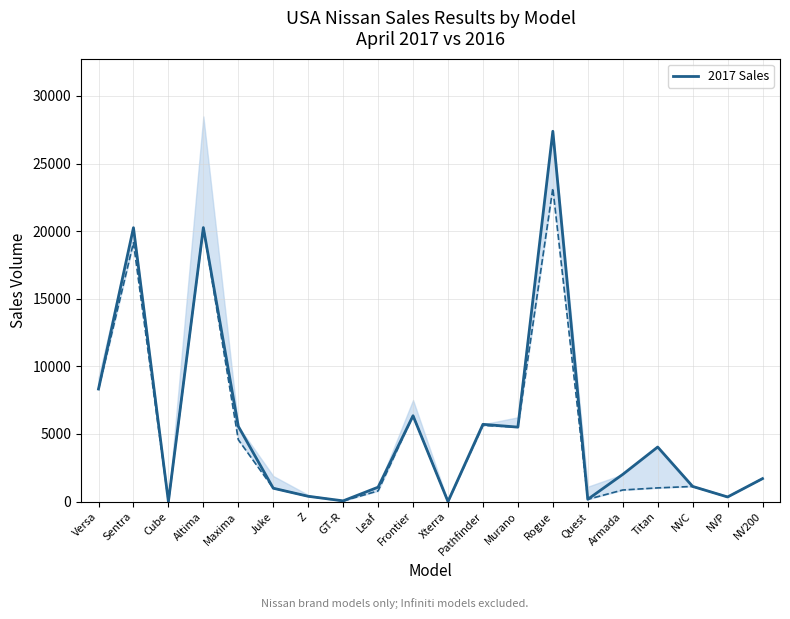

What is the change in value from Xterra to NV200?

+1697